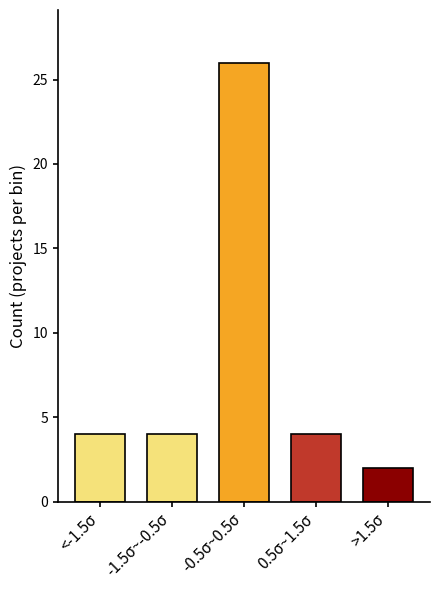

Reading right to left, what are all the values shown in this chart?

>1.5σ=2	0.5σ~1.5σ=4	-0.5σ~0.5σ=26	-1.5σ~-0.5σ=4	<-1.5σ=4